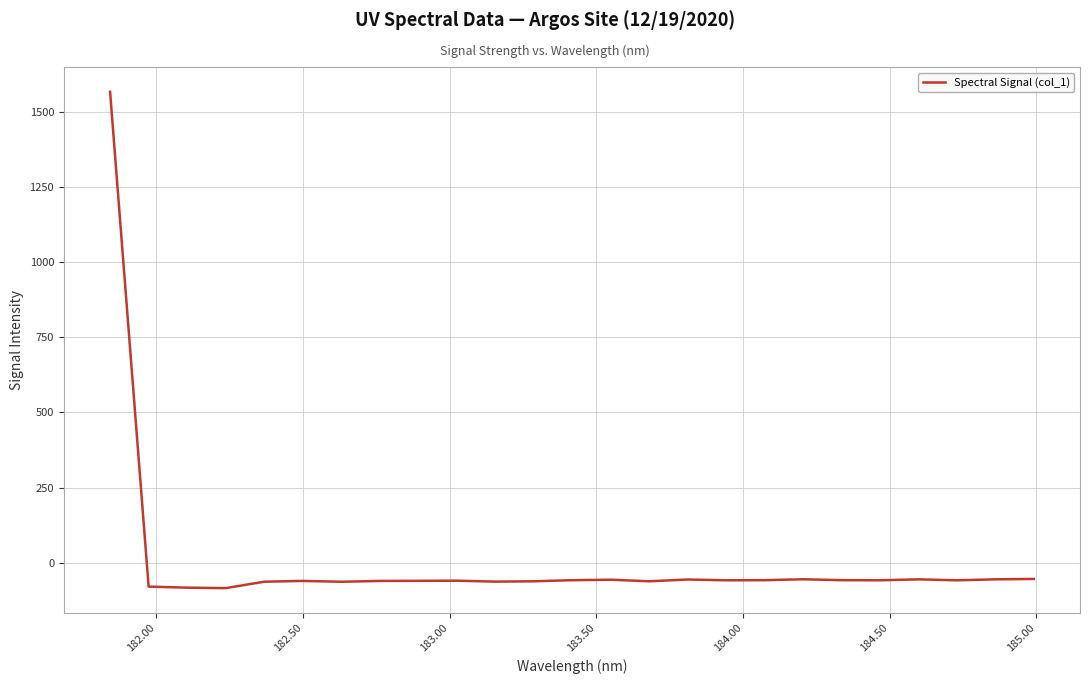

What is the greatest value displayed?

1566.7